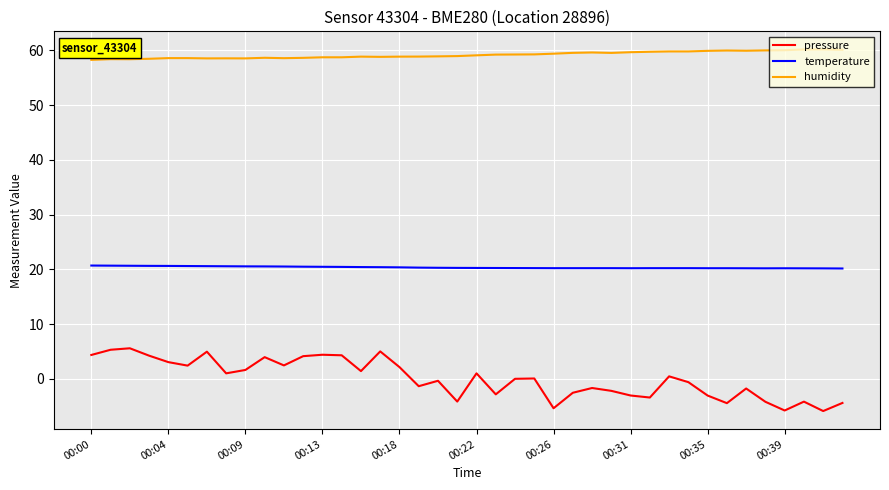

What is the highest value of the pressure series?

5.6